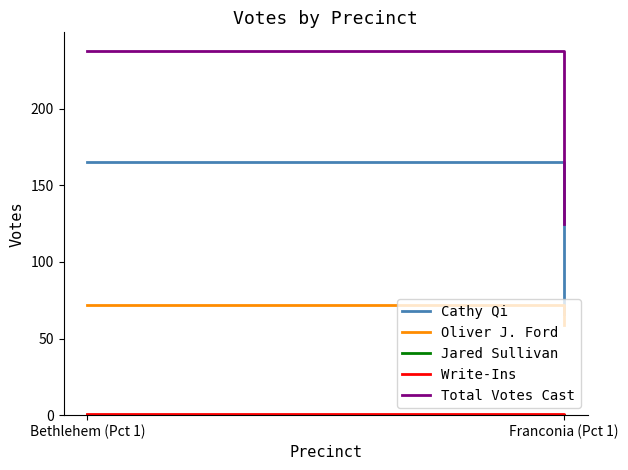

Which series has the largest total across all categories?

Total Votes Cast